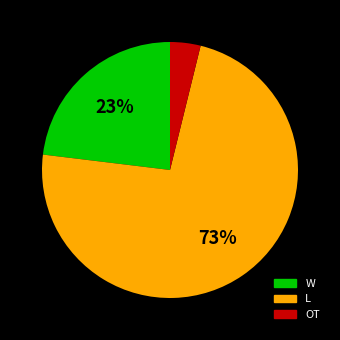

Which category has the smallest portion of the pie?

OT